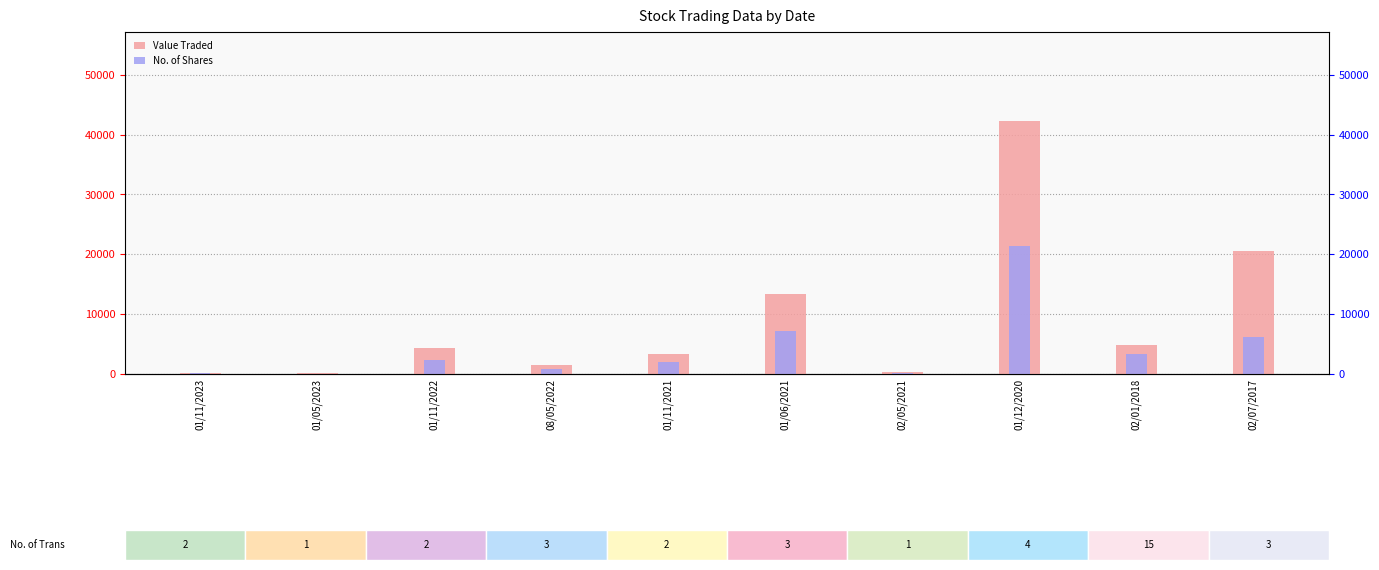

Which series has the largest total across all categories?

Value Traded